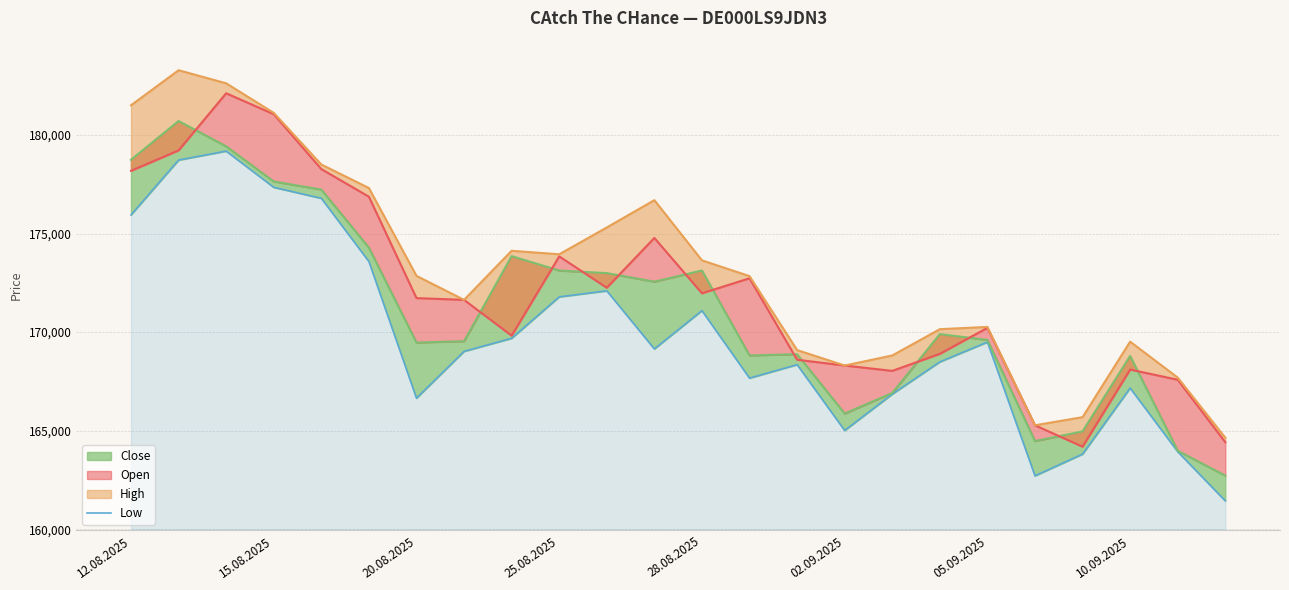

At which label does the data first exceed 169148?

12.08.2025